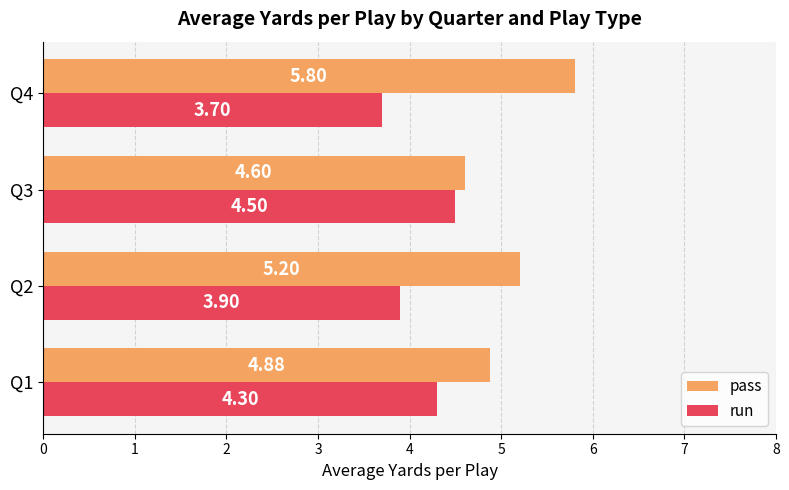

At how many categories does at least one series exceed 5?

2